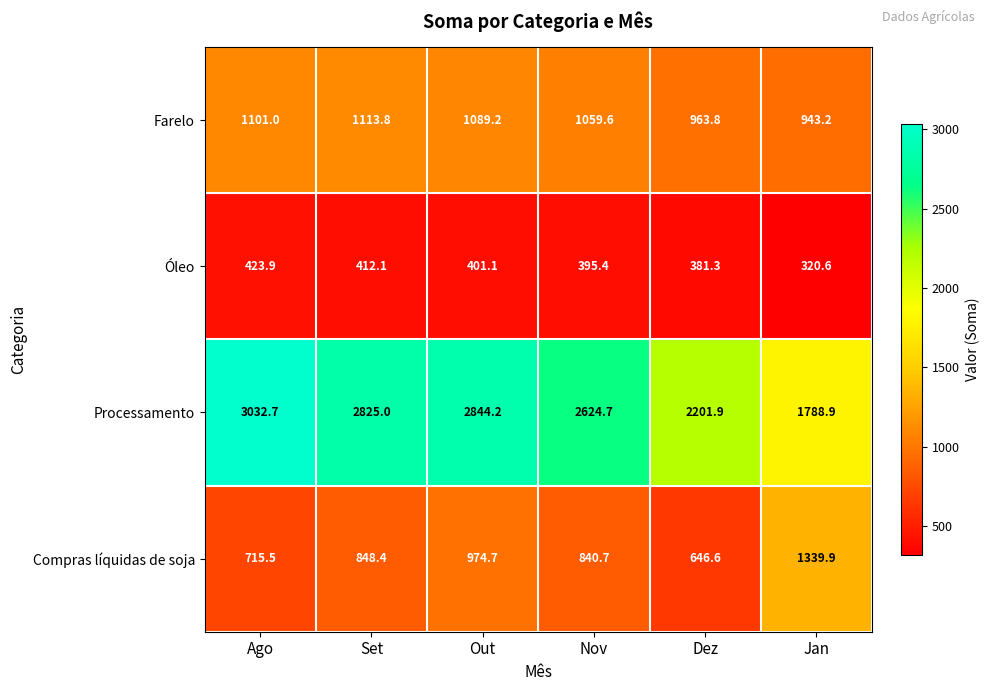

Read the Compras líquidas de soja value at Out.

974.7